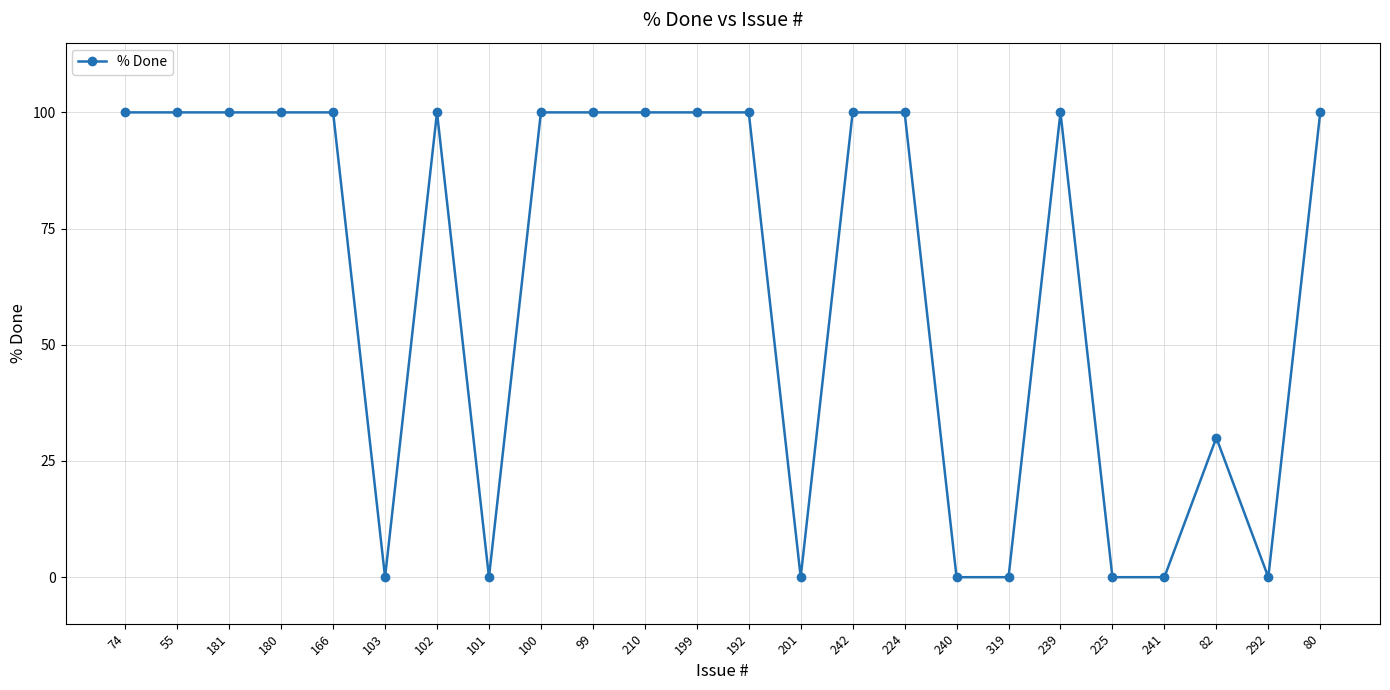

What is the label of the 15th point from the right?

99